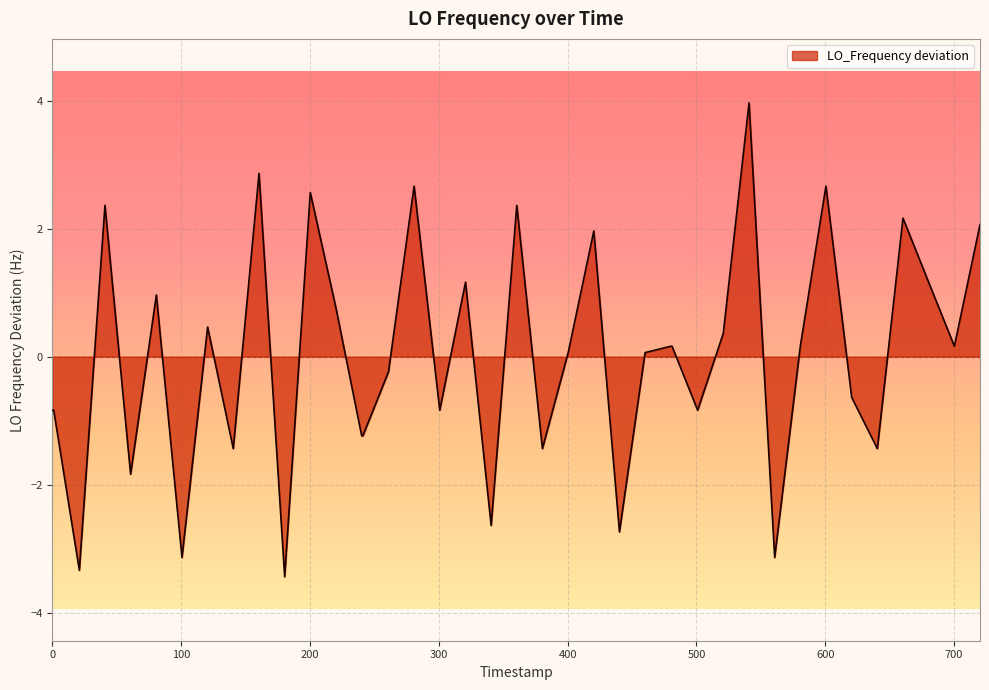

What is the difference between the maximum and minimum values?

7.4